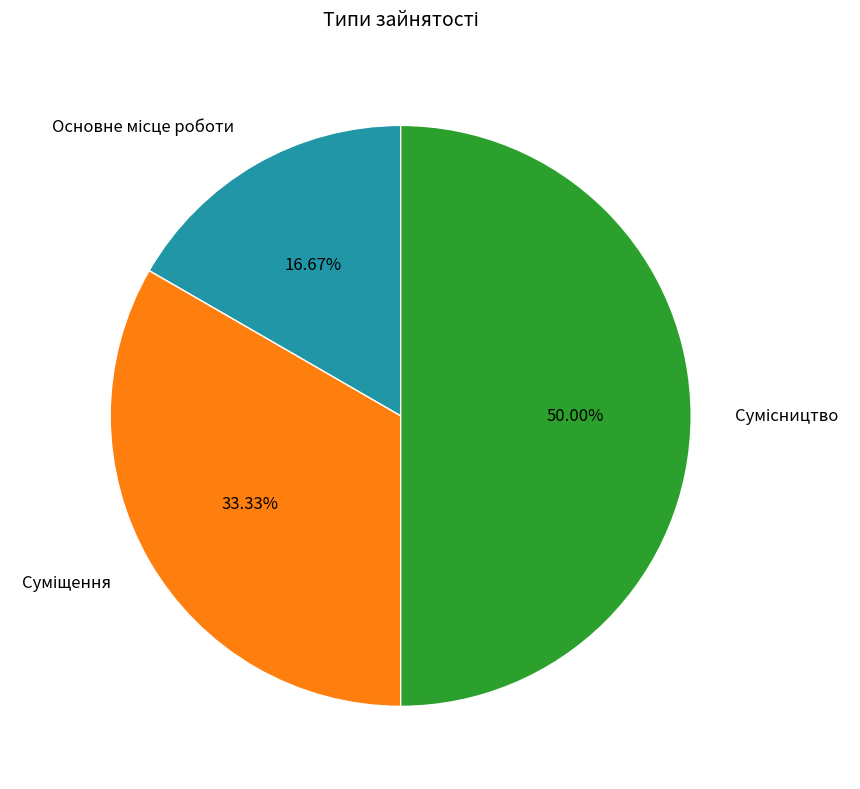

True or false: Основне місце роботи accounts for 17% of the total.

True